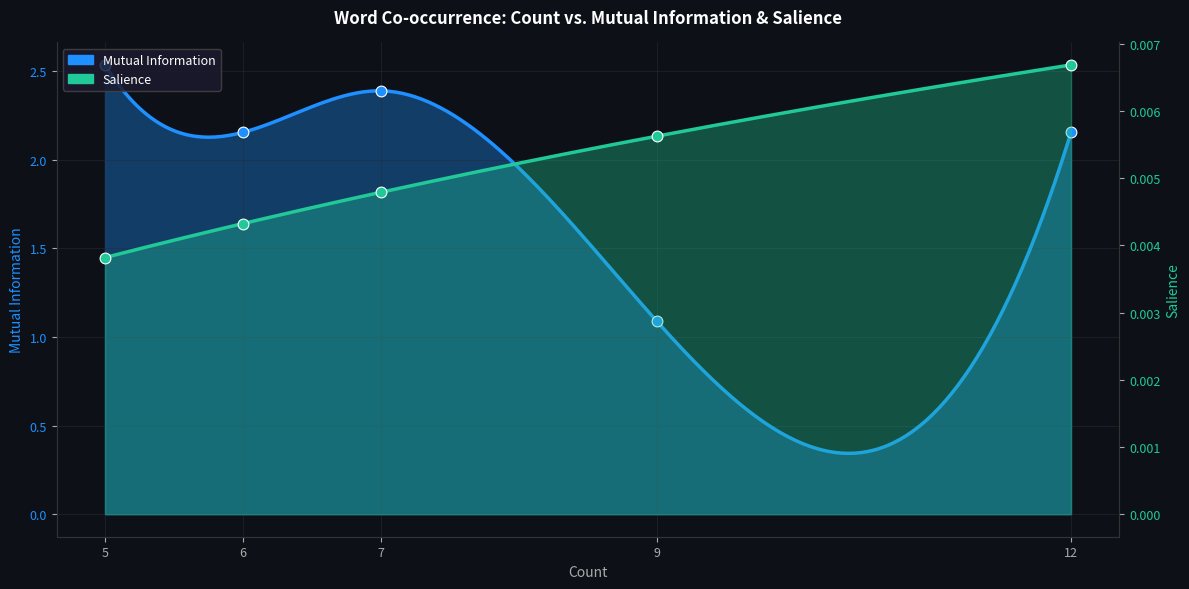

What is the total value across all series at 6?

2.2